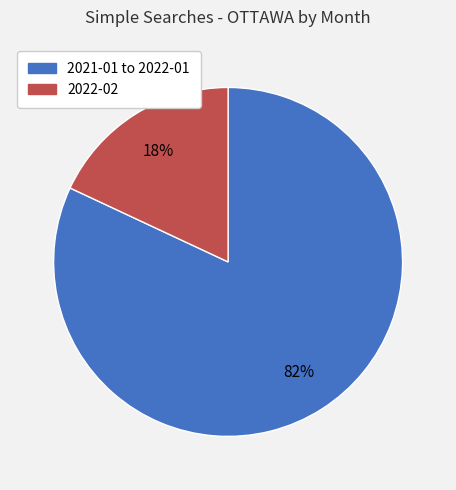

To the nearest percent, what is the difference between the largest and smallest slice percentages?

64%